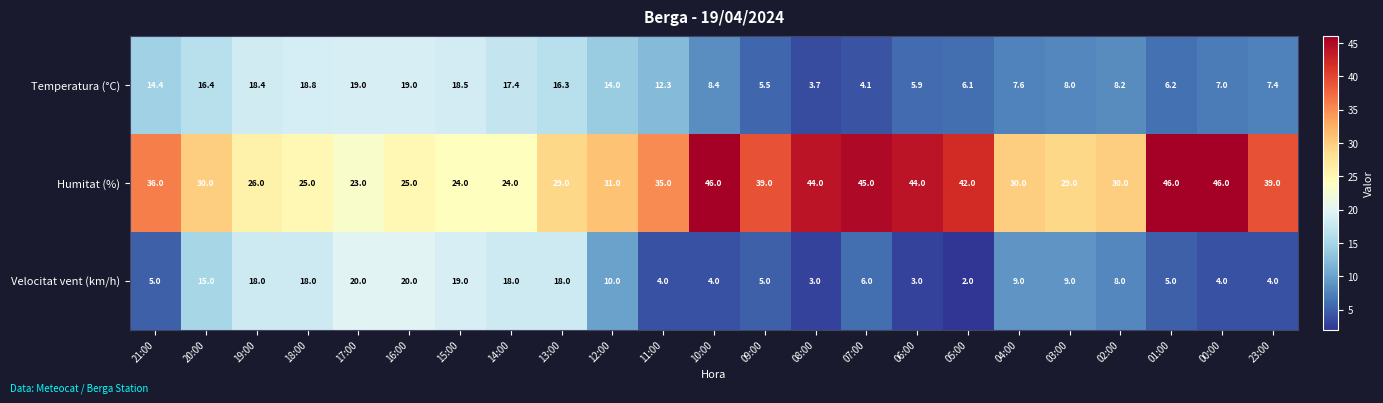

What is the average value of the Velocitat vent (km/h) series?

9.9